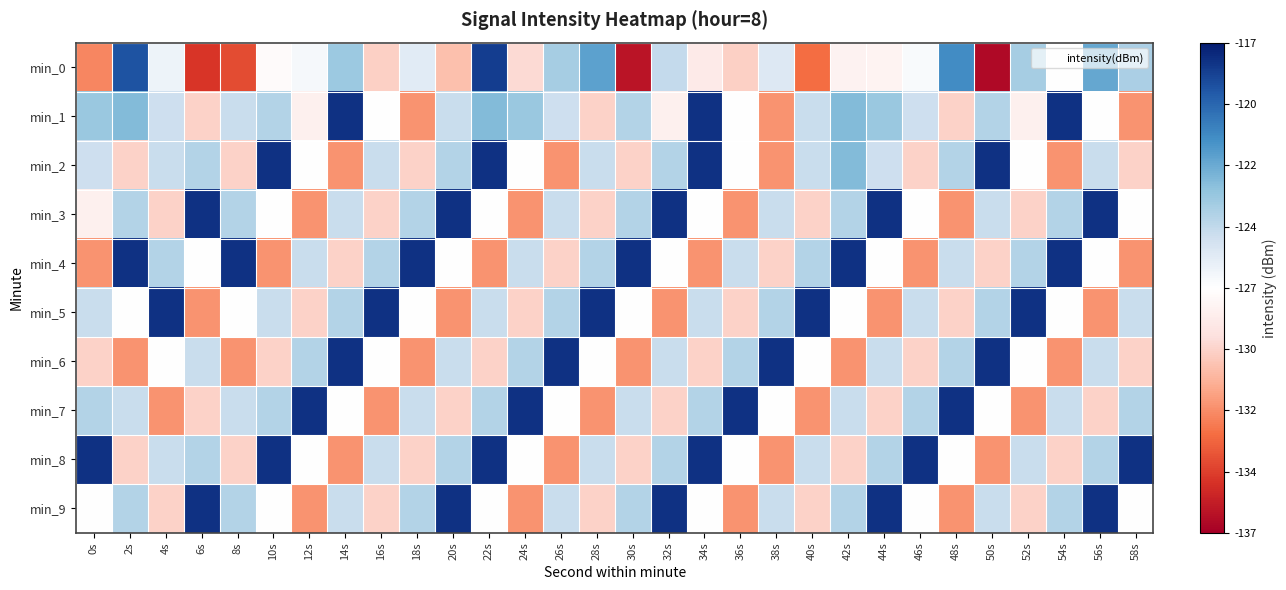

Between 6s and 30s, which series saw the biggest shift?

min_4